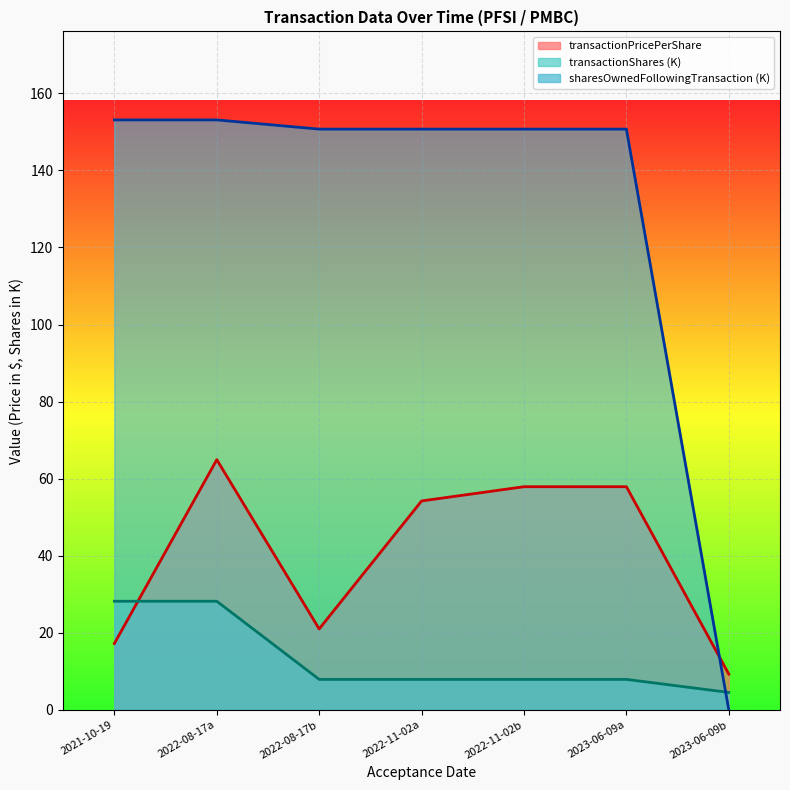

Reading right to left, transcribe all the data shown in this chart.

transactionPricePerShare: 9.3	57.9	57.9	54.2	21.0	65.0	17.3
transactionShares: 4.6	7.9	7.9	7.9	7.9	28.2	28.2
sharesOwnedFollowingTransaction: 0.0	150.7	150.7	150.7	150.7	153.1	153.1